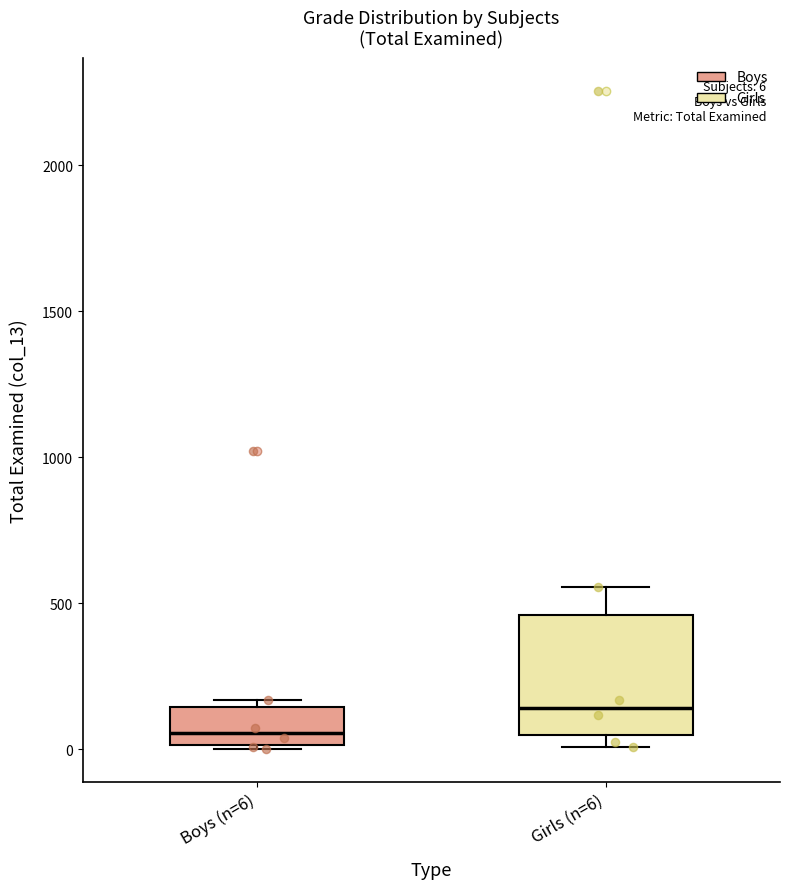

Which box has the lowest median line?

Boys (n=6)